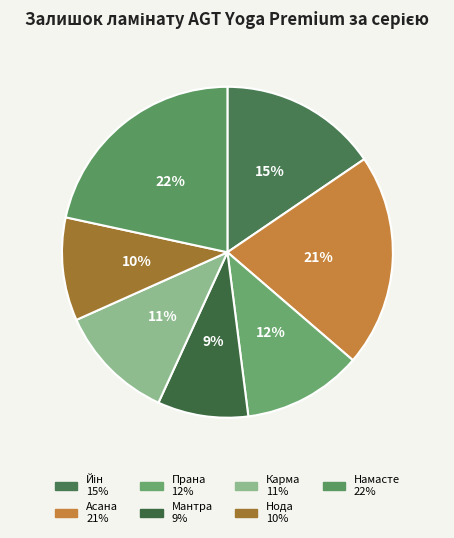

Rank the categories by value from lowest to highest.

Мантра, Нода, Карма, Прана, Йін, Асана, Намасте